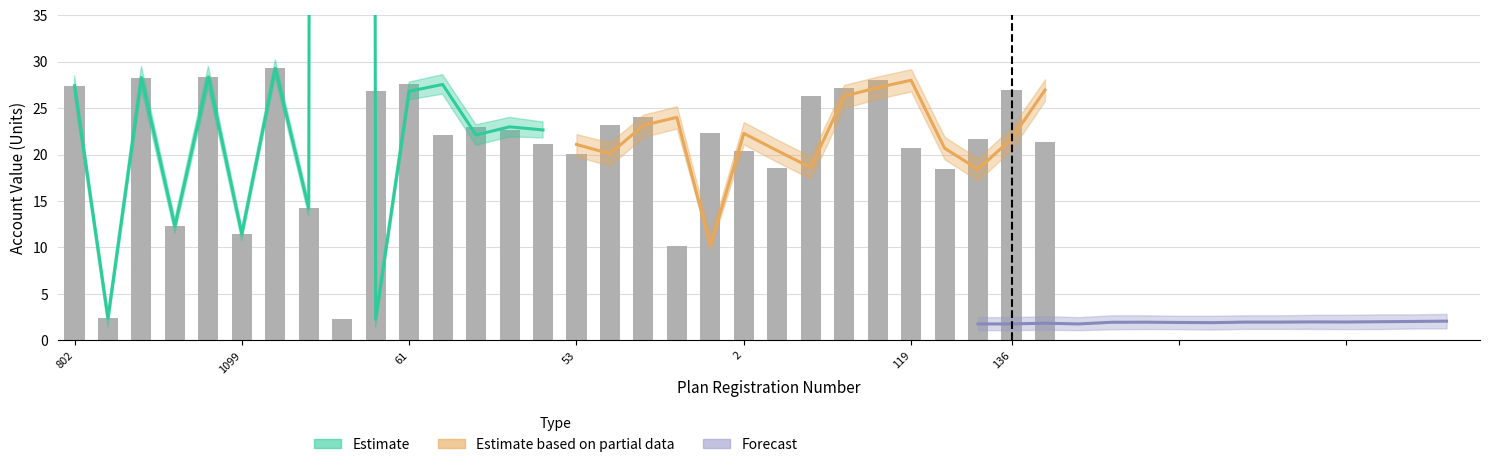

Is the value of Estimate based on partial data at 11 greater than the value of Forecast at 802?

Yes